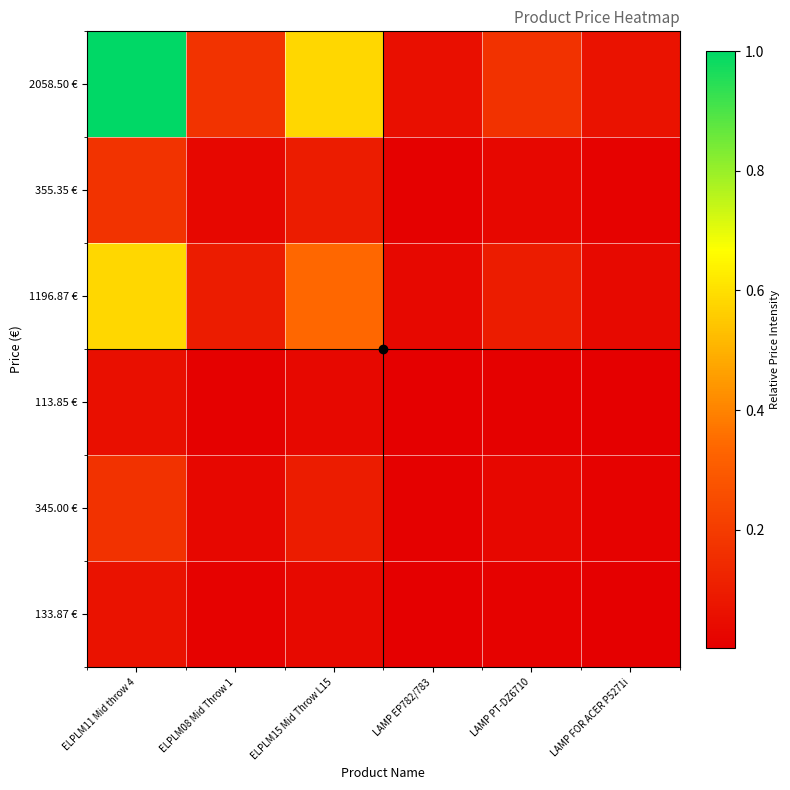

Rank the series by their maximum value, from lowest to highest.

113.85 €, 133.87 €, 345.00 €, 355.35 €, 1196.87 €, 2058.50 €